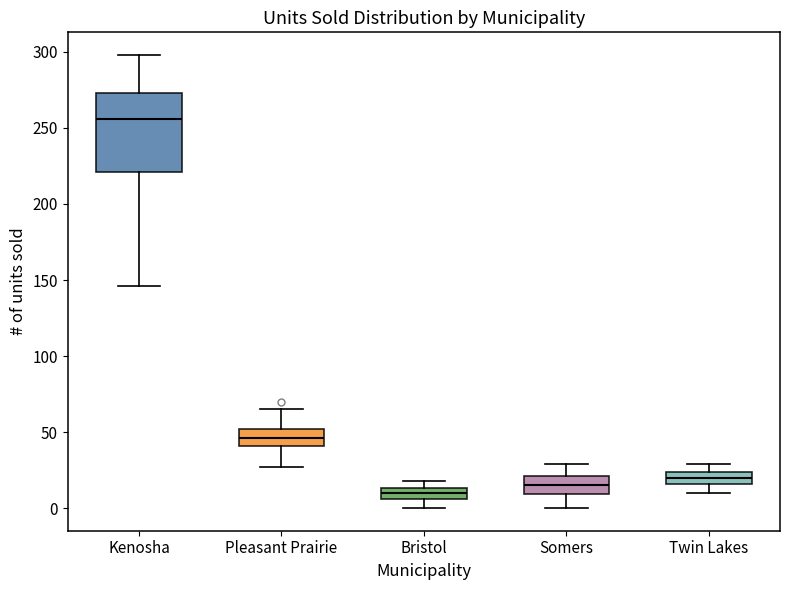

Where does the median line of the box for Somers sit on the y-axis? The values are not printed on the chart, so give them approximately, as read against the axis.

15